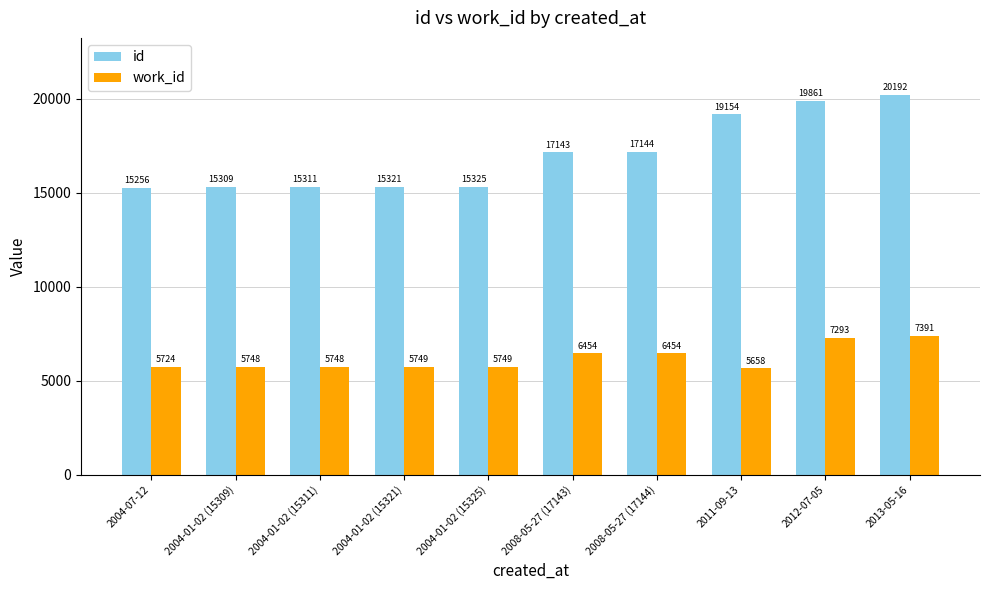

Is the value of id at 2011-09-13 greater than the value of work_id at 2004-01-02 (15325)?

Yes